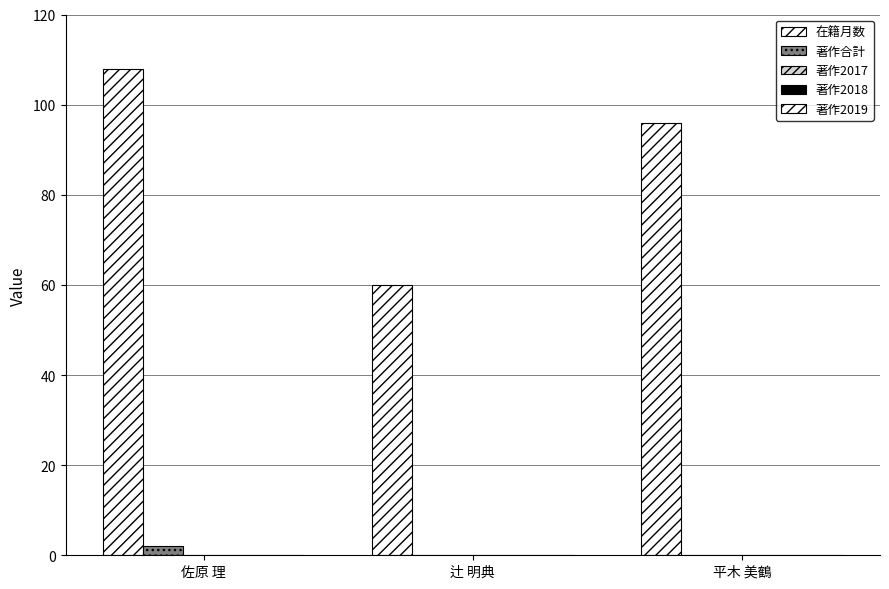

Which category has the highest value across all series?

佐原 理